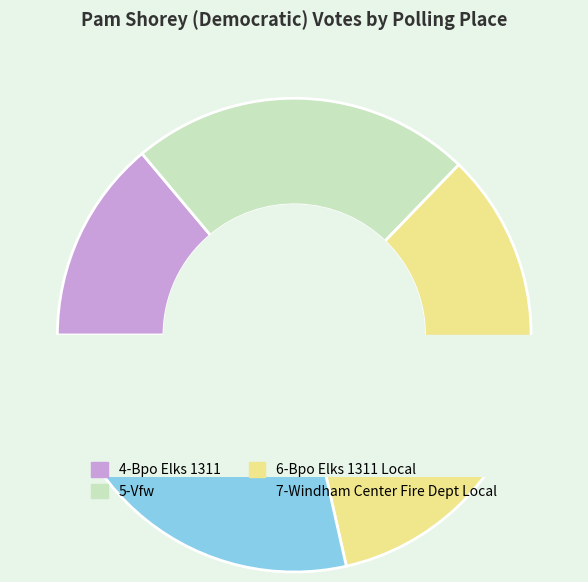

To the nearest percent, what is the difference between the largest and smallest slice percentages?

20%